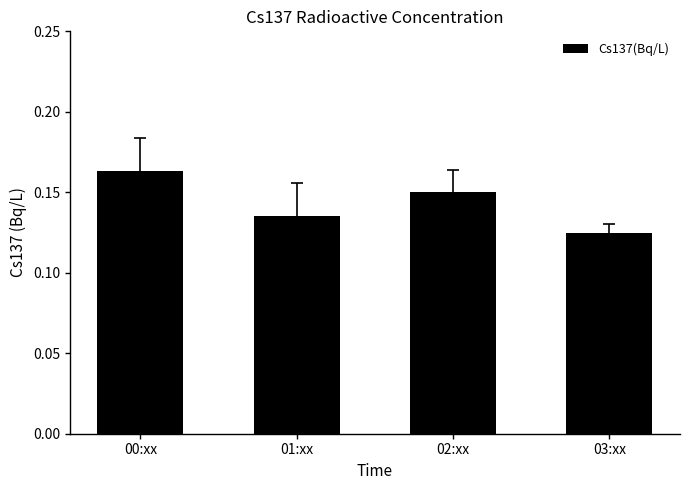

Which label corresponds to the smallest value in the chart?

03:xx